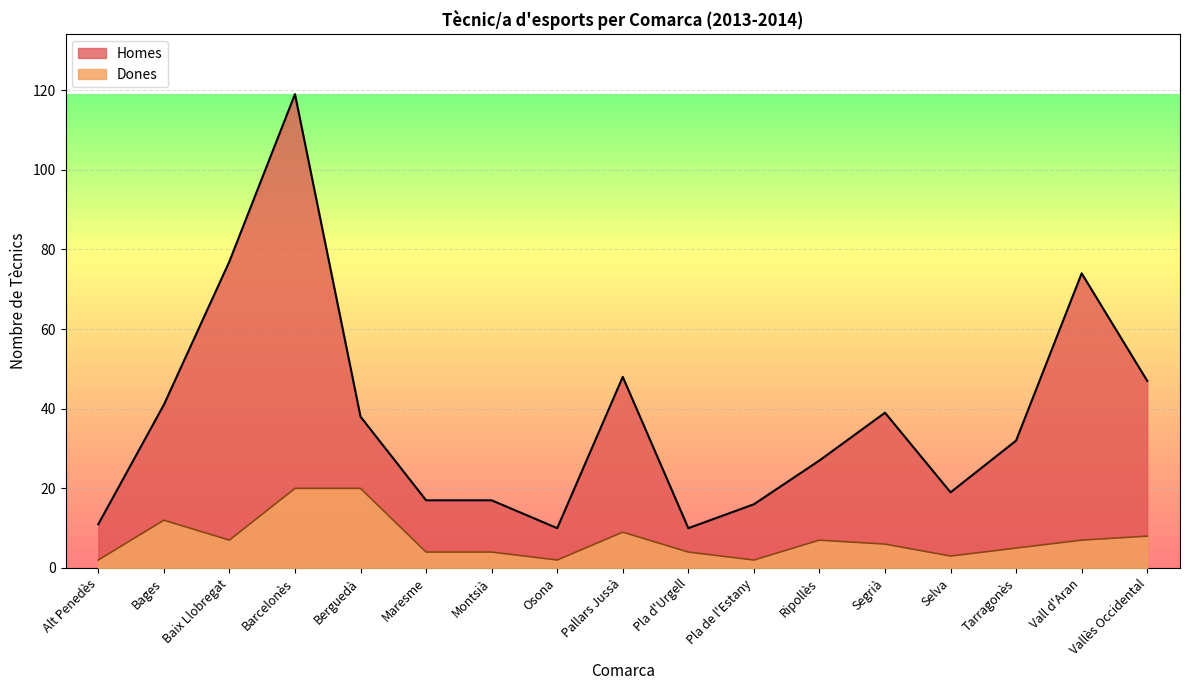

Between Baix Llobregat and Maresme, which is larger?

Baix Llobregat